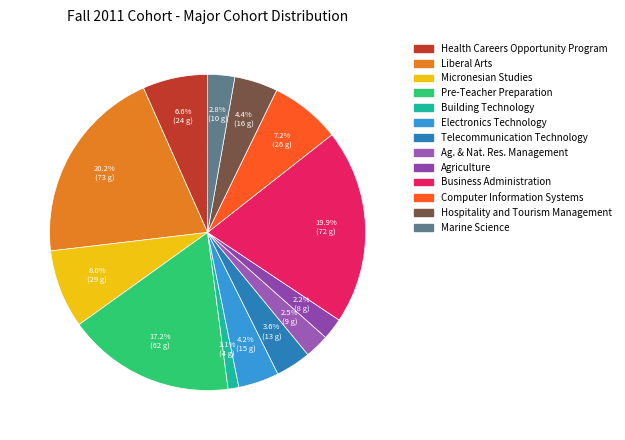

Count the number of slices in the pie.

13